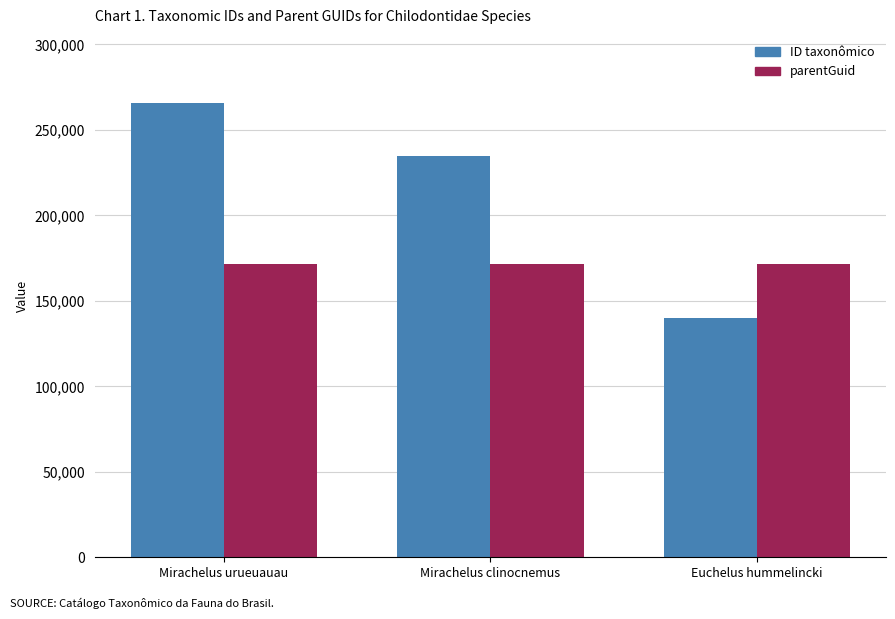

What is the spread (max minus min) of values at Euchelus hummelincki?

31583